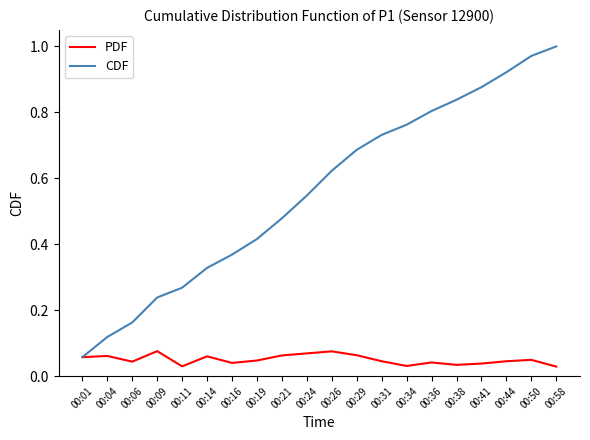

What are all the series names shown in the legend?

PDF, CDF